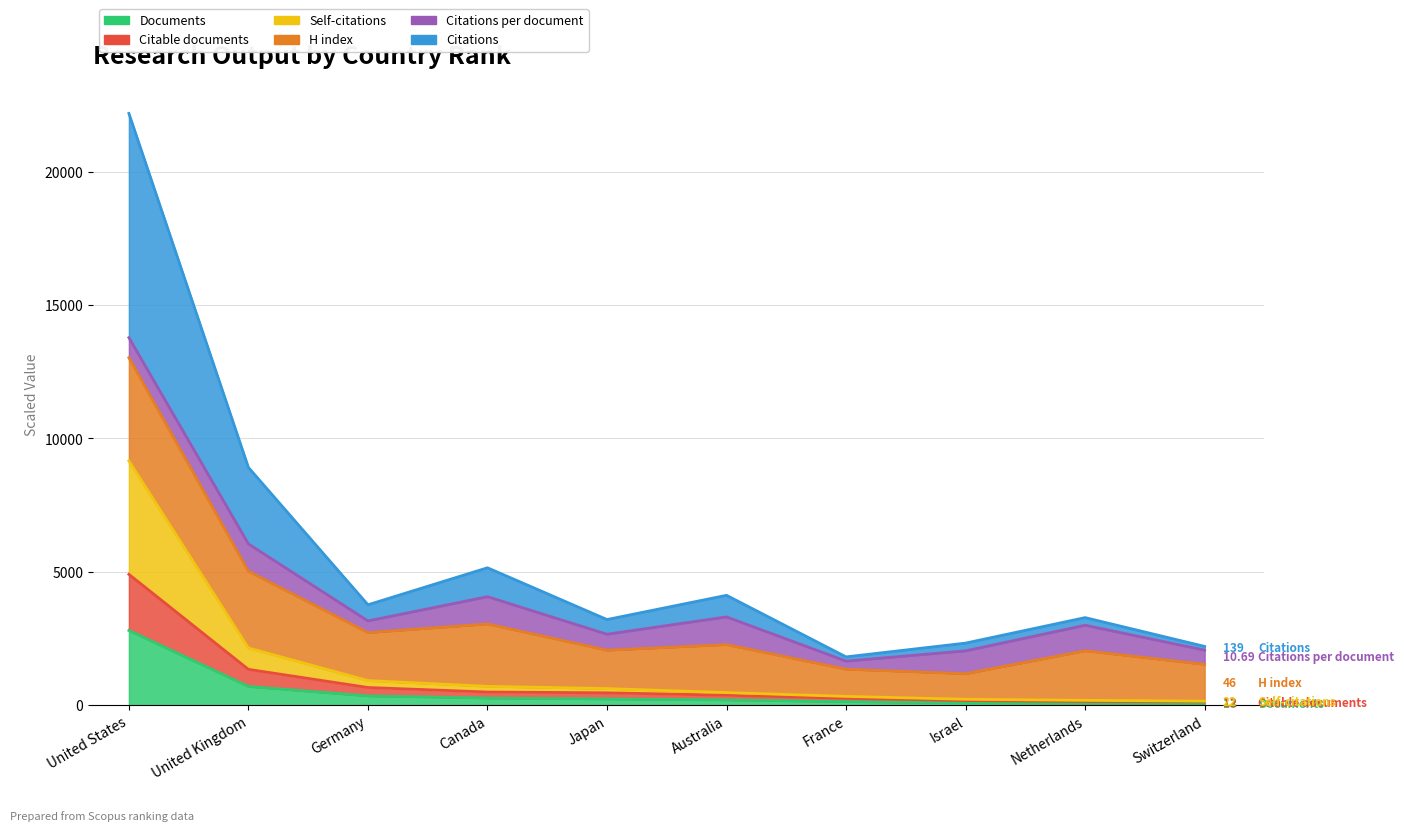

True or false: Documents has a value of 38.5 at France.

False